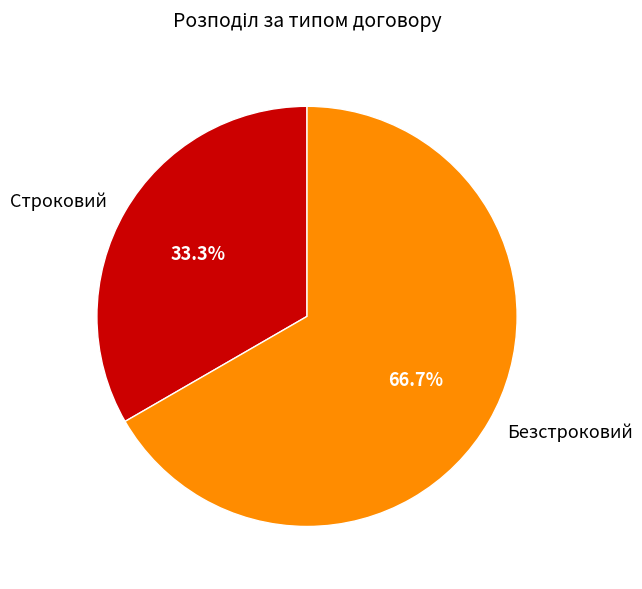

Is there a majority slice in this chart?

Yes